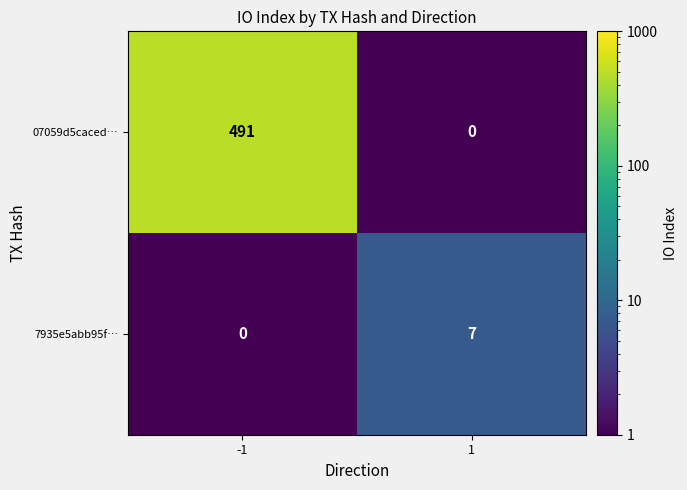

Is it true that 7935e5abb95f… equals 7 at 1?

True